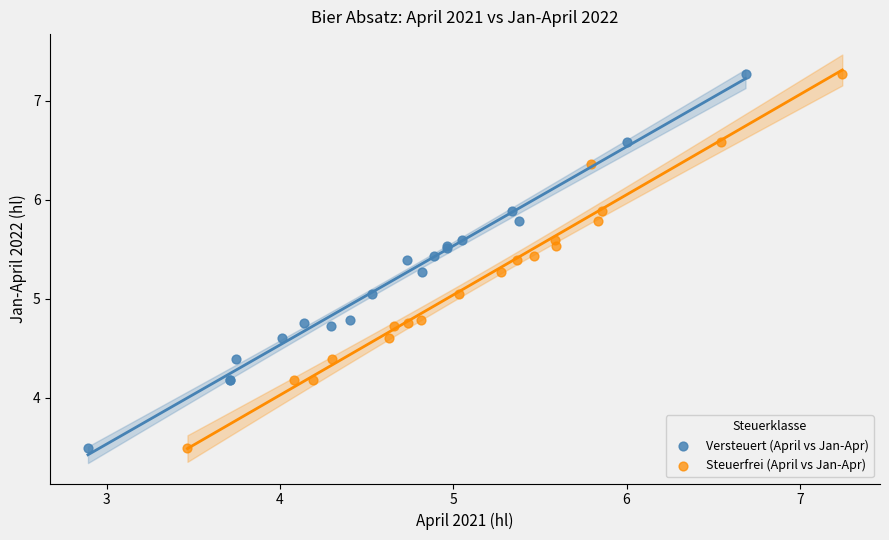

What are all the series names shown in the legend?

Versteuert (April vs Jan-Apr), Steuerfrei (April vs Jan-Apr)